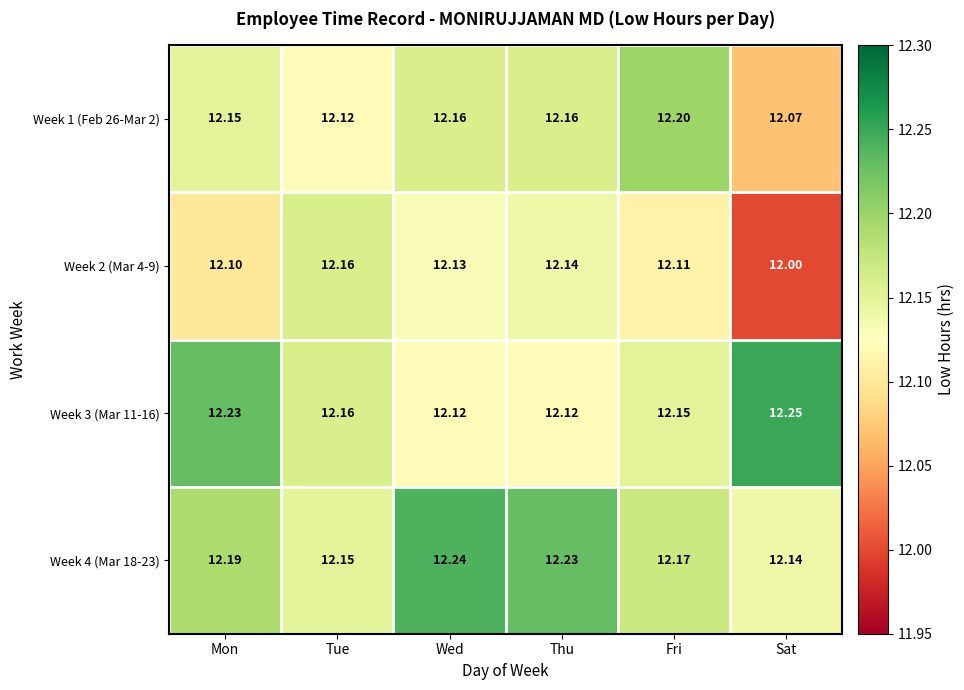

At which label does Week 1 (Feb 26-Mar 2) reach its peak?

Fri